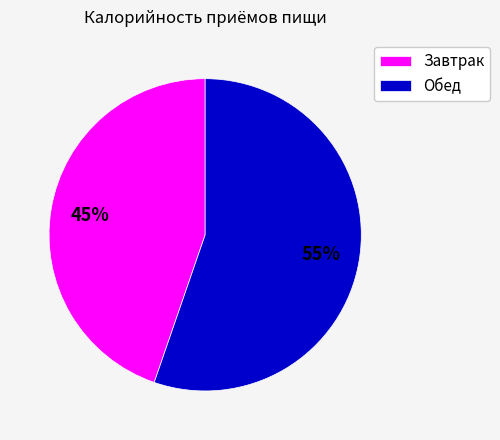

Is there any slice that represents more than half of the pie?

Yes